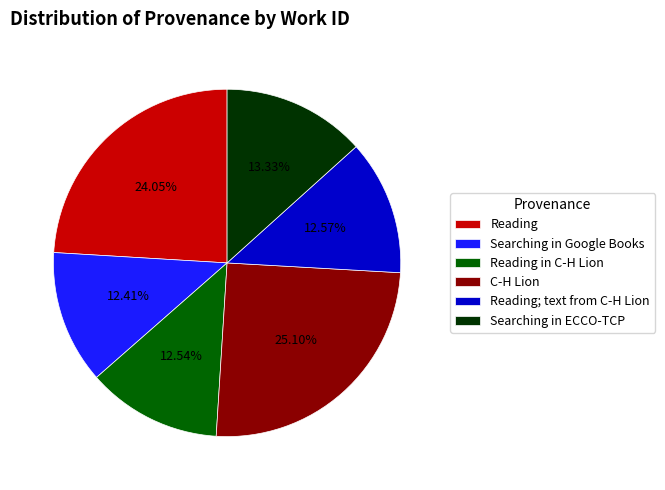

To the nearest percent, what percentage of the pie is Searching in Google Books?

12%